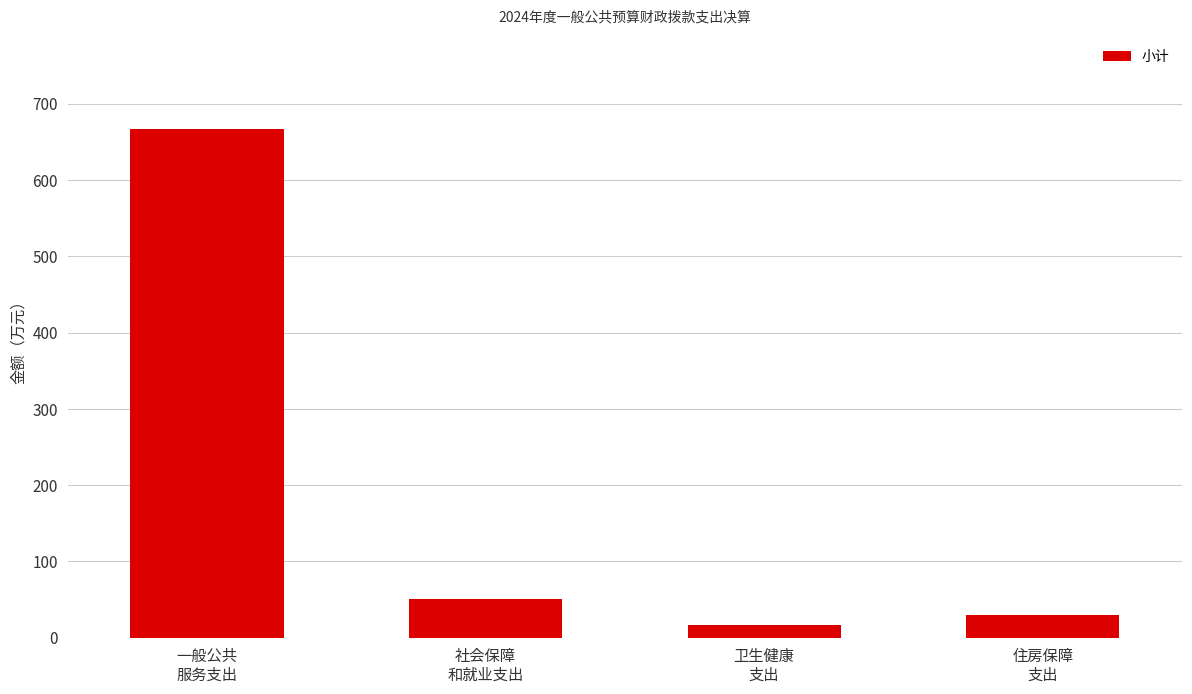

What is the difference between the second highest and second lowest values?

20.8